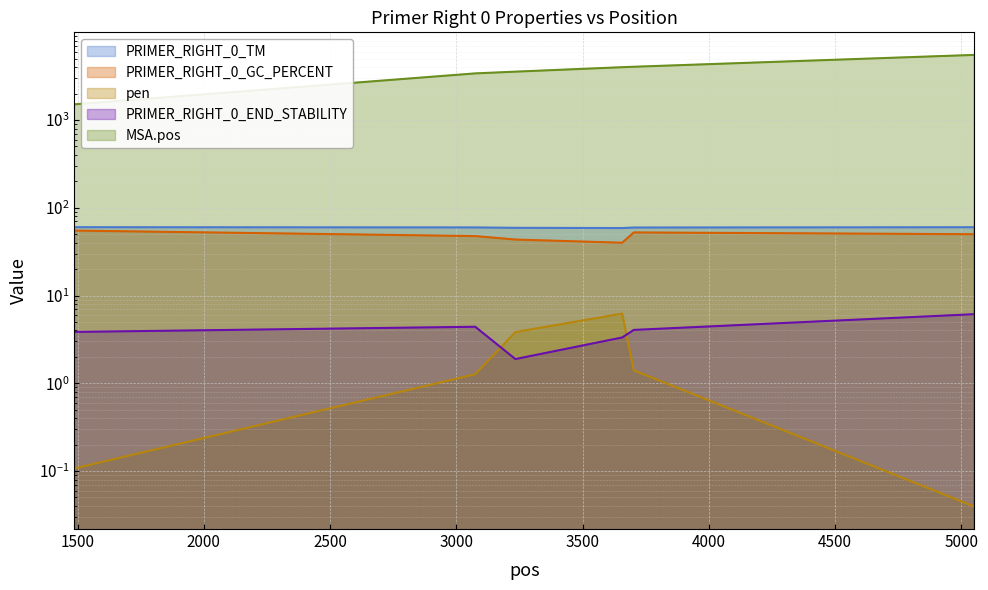

True or false: PRIMER_RIGHT_0_TM and MSA.pos cross at least once.

False